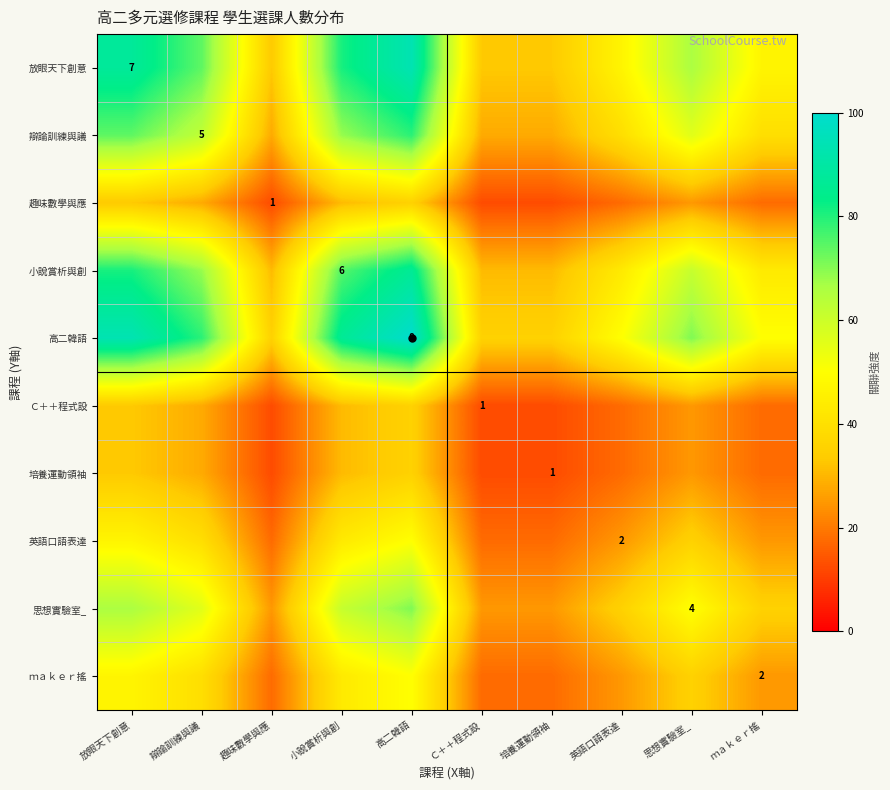

What is the difference between the 思想實驗室_ values at 高二韓語 and 英語口語表達?

35.4